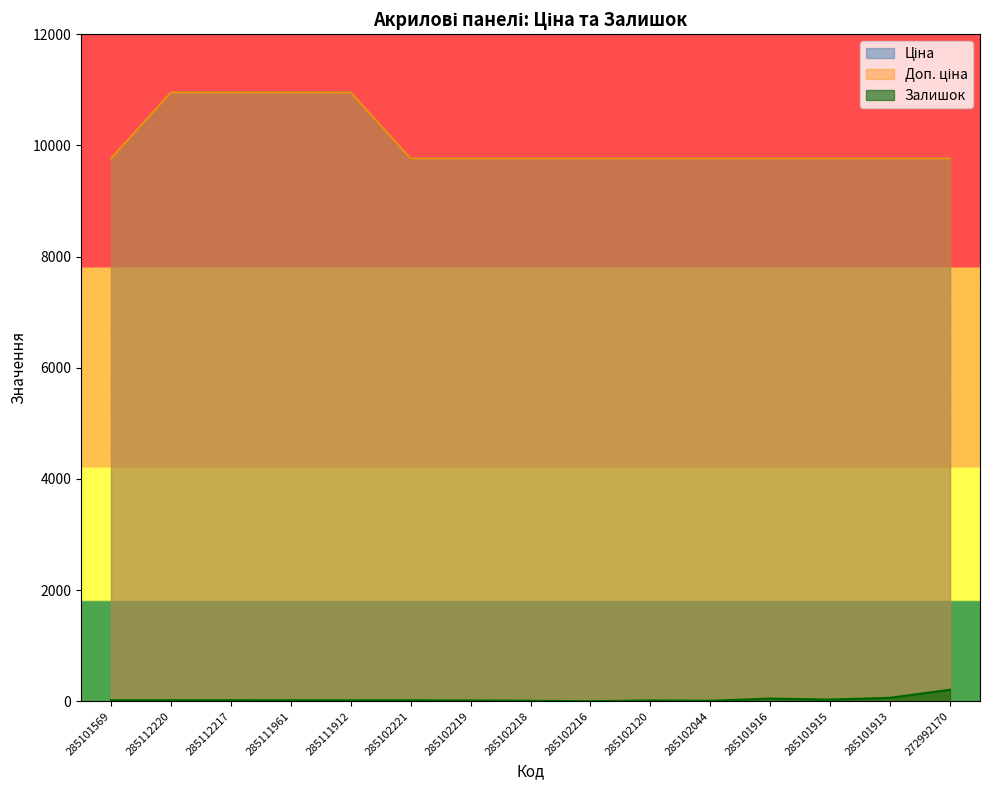

Reading left to right, extract all data points from this chart.

Ціна: 285101569=9764.4	285112220=10952.0	285112217=10952.0	285111961=10952.0	285111912=10952.0	285102221=9764.4	285102219=9764.4	285102218=9764.4	285102216=9764.4	285102120=9764.4	285102044=9764.4	285101916=9764.4	285101915=9764.4	285101913=9764.4	272992170=9764.4
Доп. ціна: 285101569=9764.4	285112220=10952.0	285112217=10952.0	285111961=10952.0	285111912=10952.0	285102221=9764.4	285102219=9764.4	285102218=9764.4	285102216=9764.4	285102120=9764.4	285102044=9764.4	285101916=9764.4	285101915=9764.4	285101913=9764.4	272992170=9764.4
Залишок: 285101569=18.0	285112220=18.0	285112217=18.0	285111961=17.0	285111912=16.0	285102221=16.0	285102219=13.0	285102218=8.0	285102216=0.0	285102120=13.0	285102044=8.0	285101916=48.0	285101915=29.0	285101913=62.0	272992170=207.0